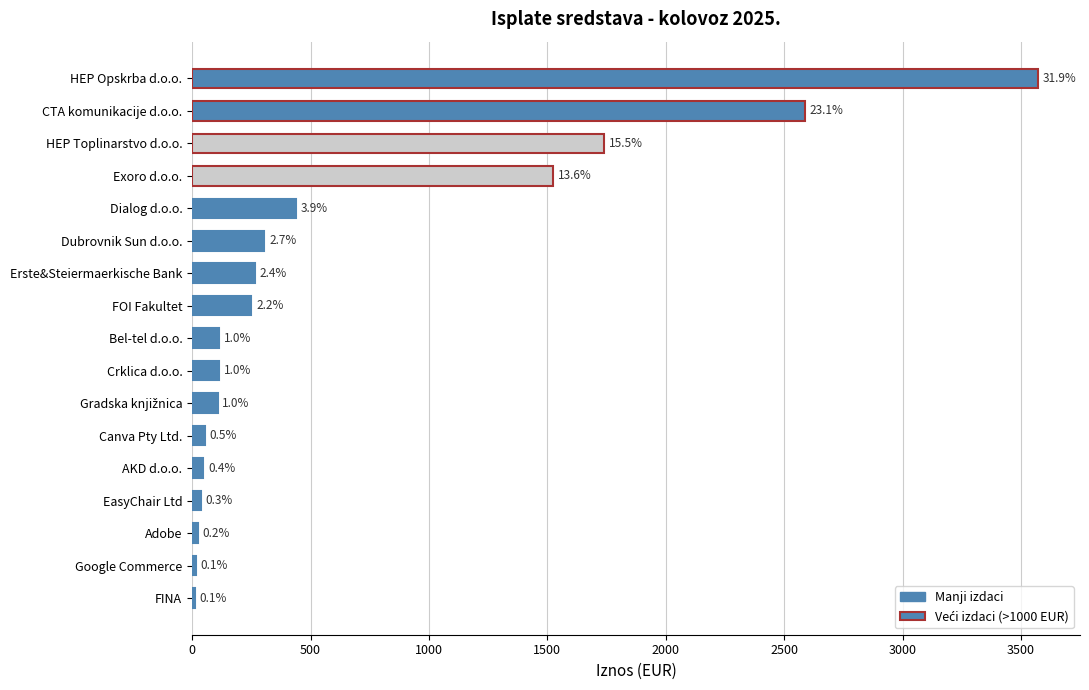

Count the number of categories in the chart.

17